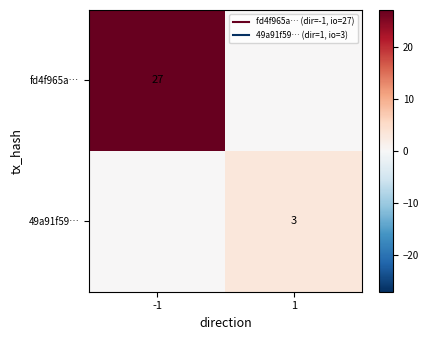

What is the sum of all 49a91f59… values?

3